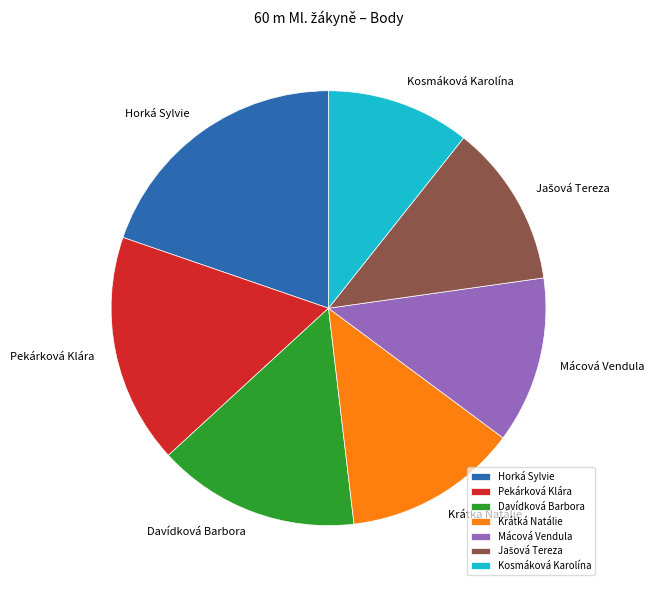

Is the sum of Kosmáková Karolína and Mácová Vendula greater than half?

No